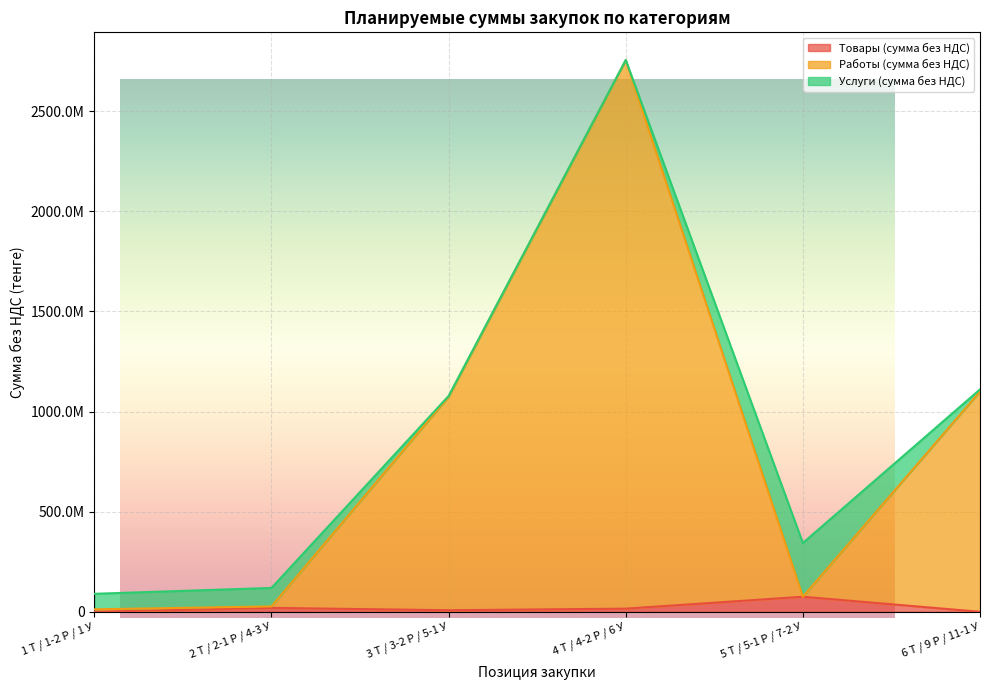

What is the spread (max minus min) of values at 6 Т / 9 Р / 11-1 У?

1100000000